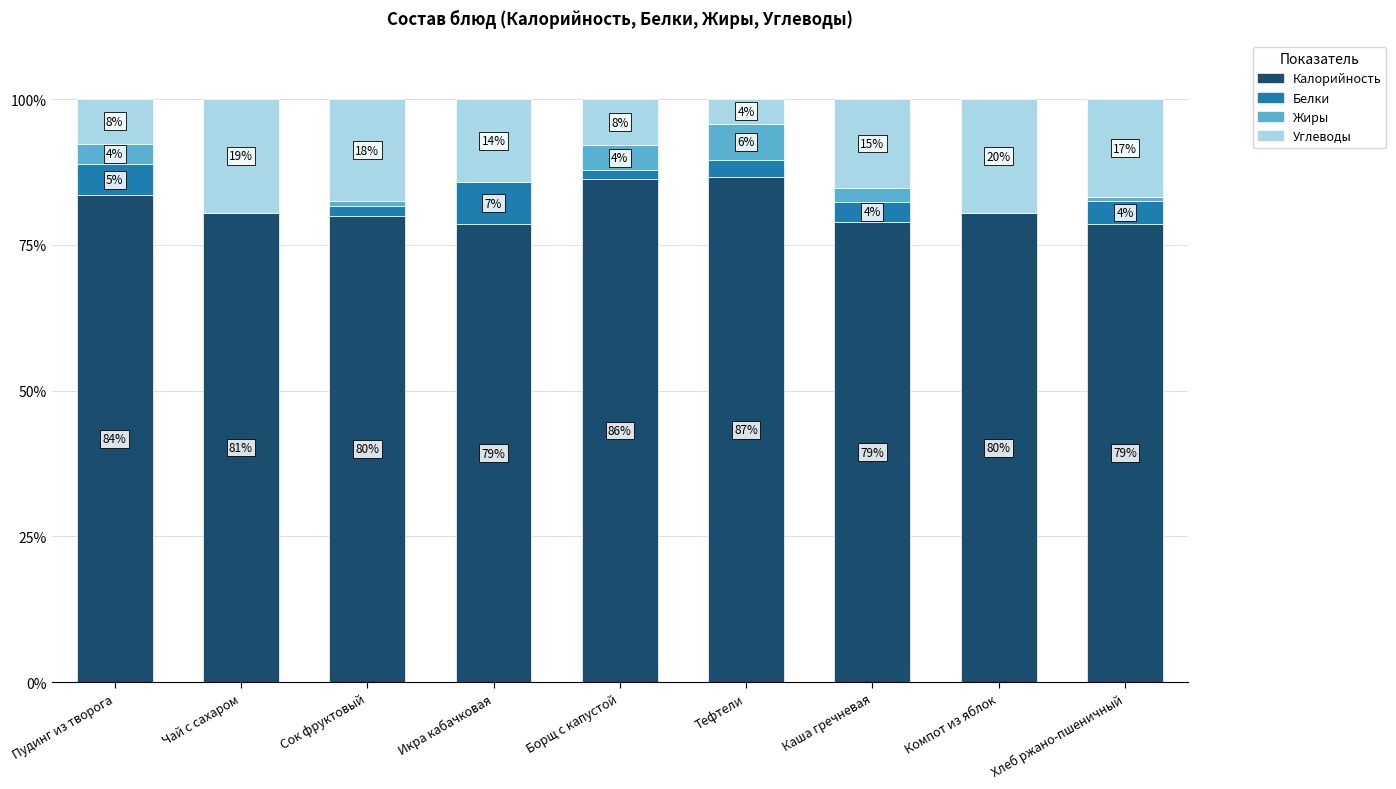

What are all the series names shown in the legend?

Калорийность, Белки, Жиры, Углеводы